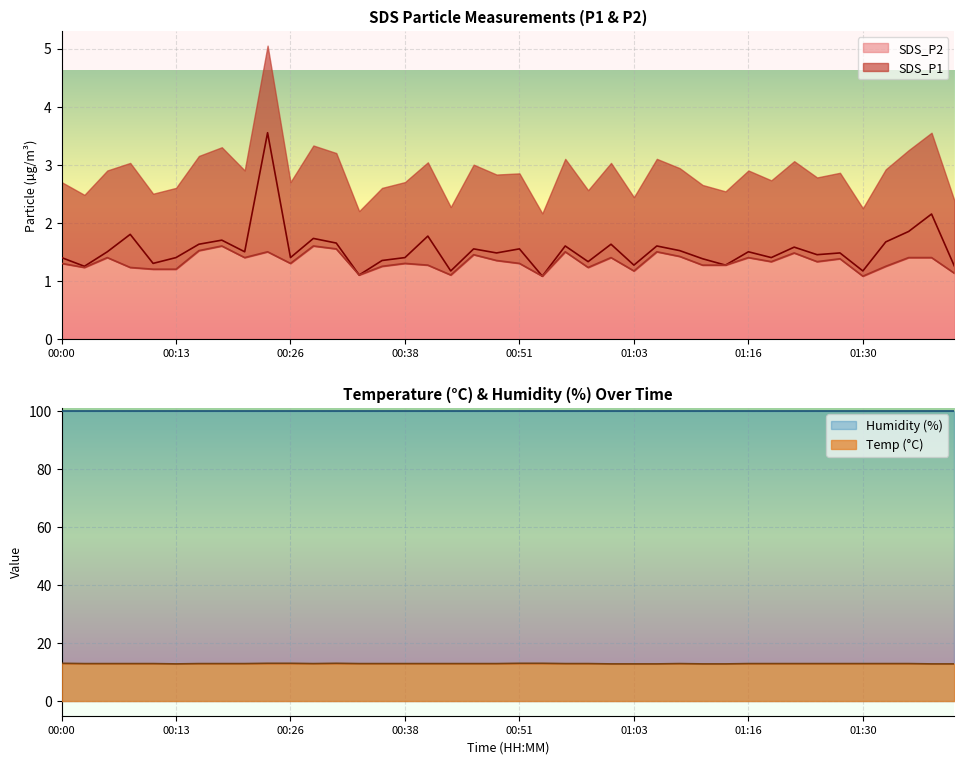

True or false: Temp and SDS_P2 intersect in this chart.

False